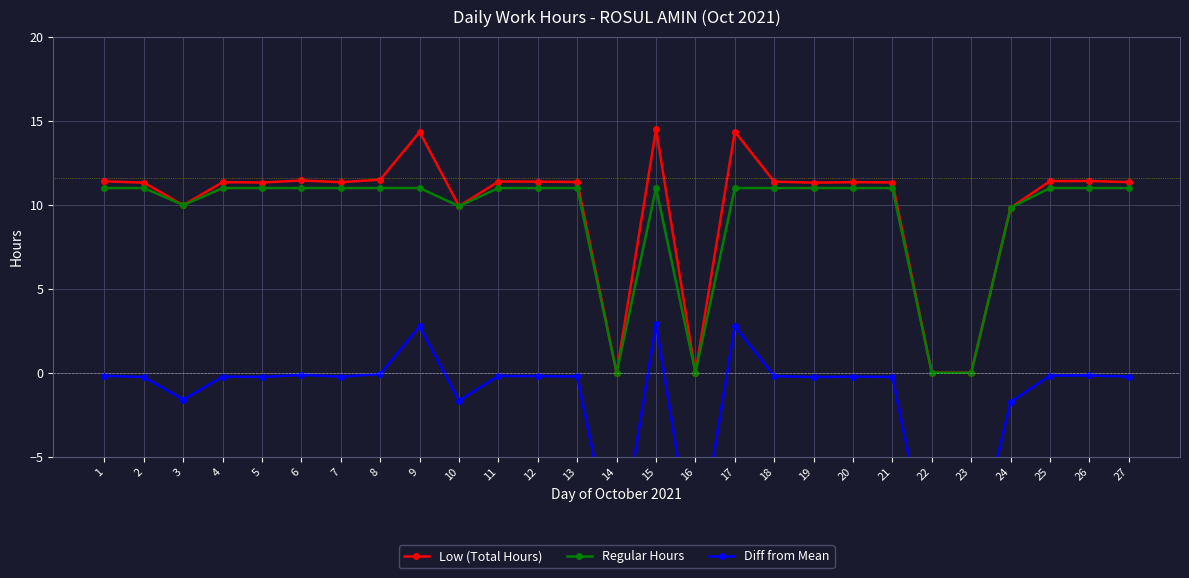

Which series changed the most between 7 and 11?

Low (Total Hours)